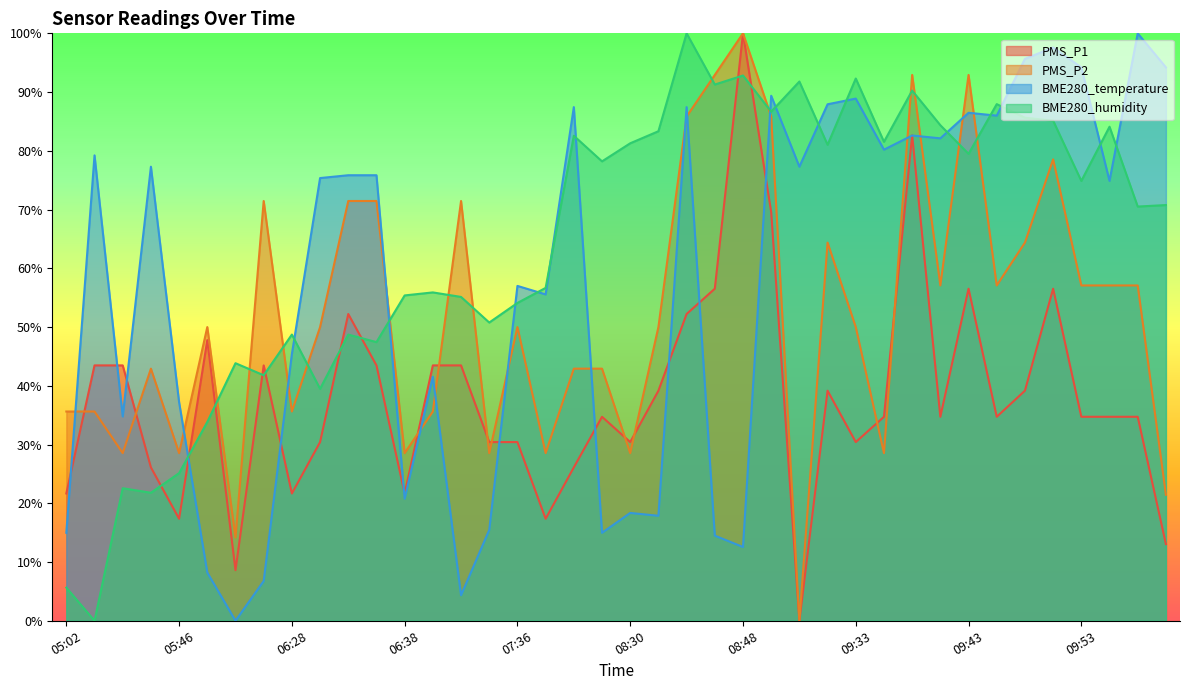

What are all the series names shown in the legend?

PMS_P1, PMS_P2, BME280_temperature, BME280_humidity